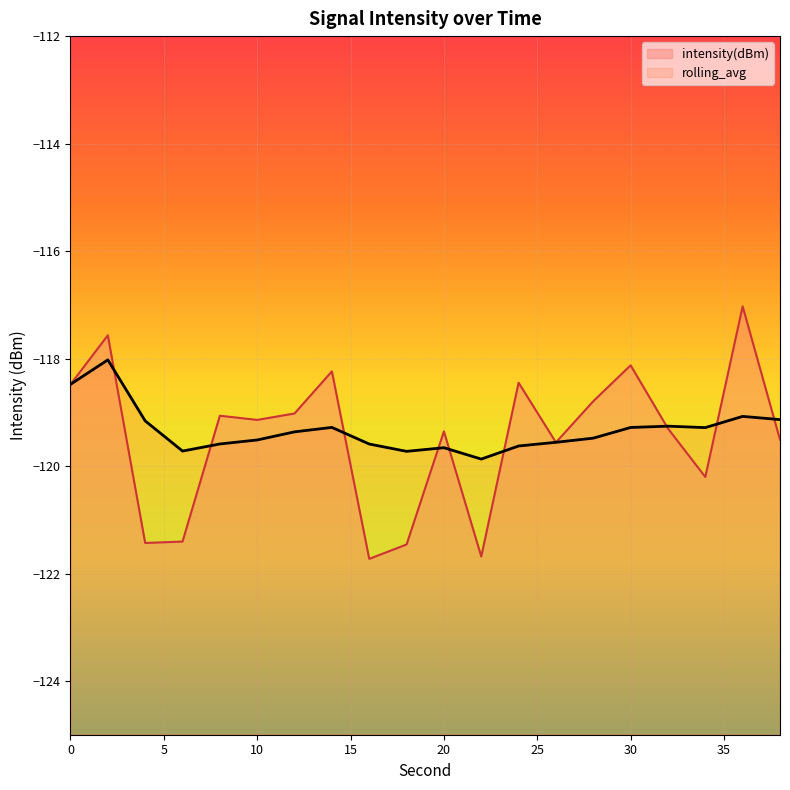

Where is intensity(dBm) nearest to the value -119?

12